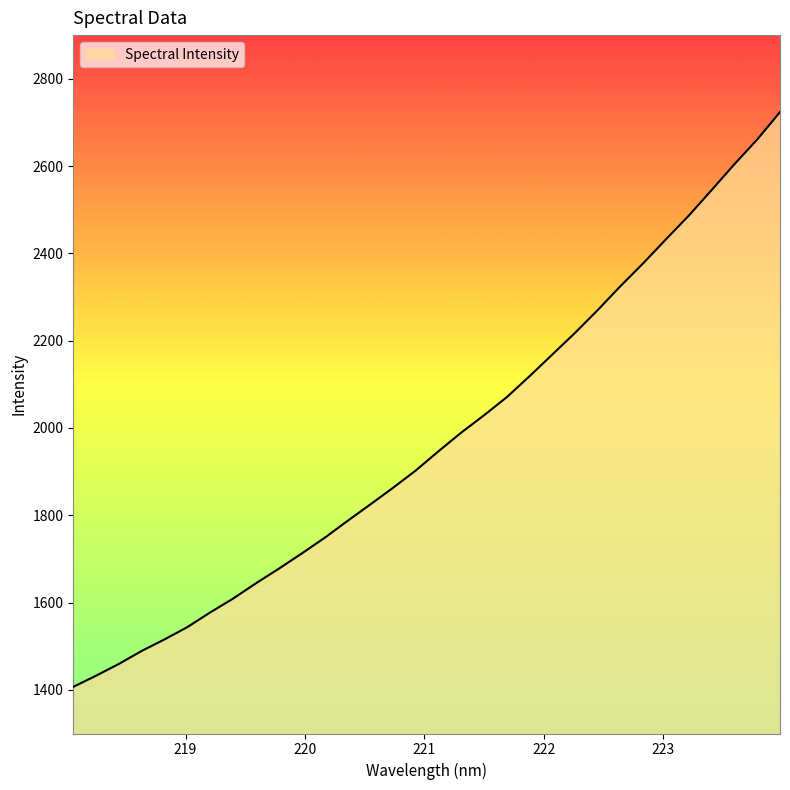

What is the minimum value shown in the chart?

1406.9